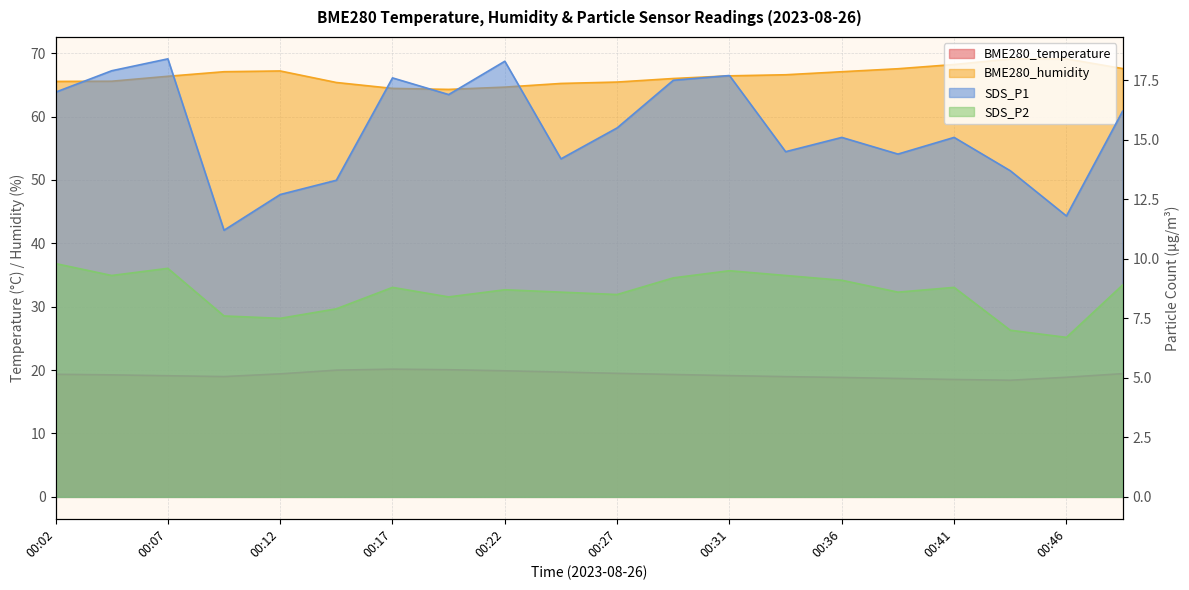

Where is the first local minimum for BME280_temperature?

00:09